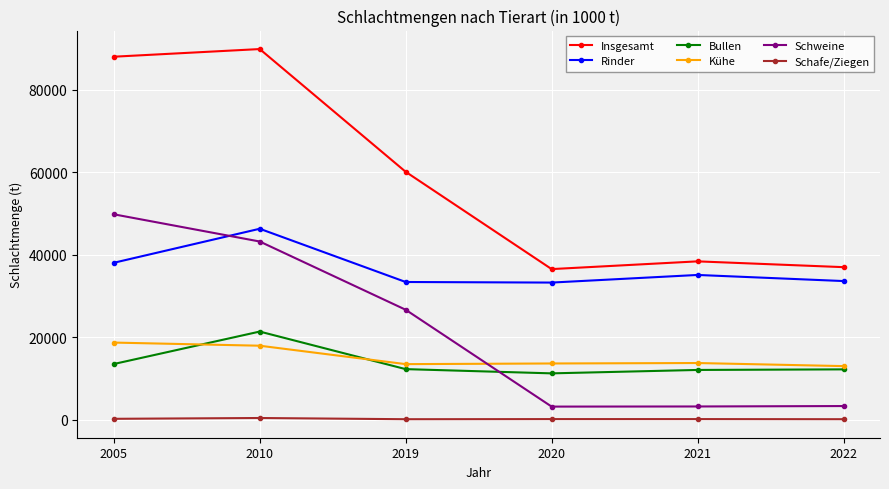

True or false: Schweine has more than 2 points higher than both neighbors.

False